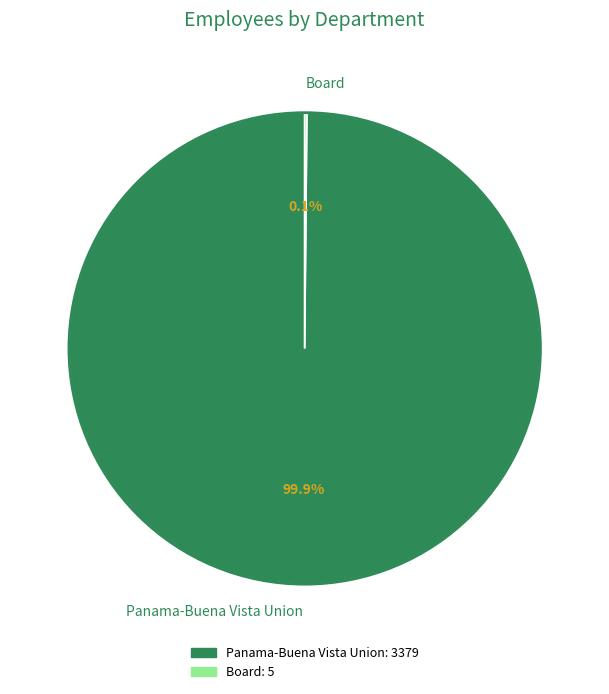

To the nearest percent, what is the average slice percentage?

50%